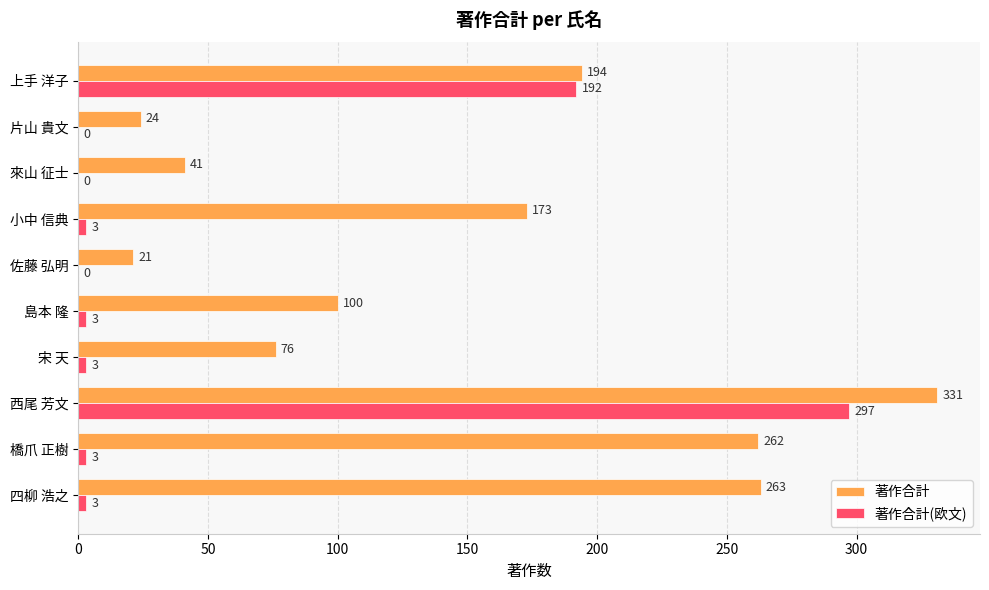

True or false: 著作合計 has a value of 194 at 上手 洋子.

True